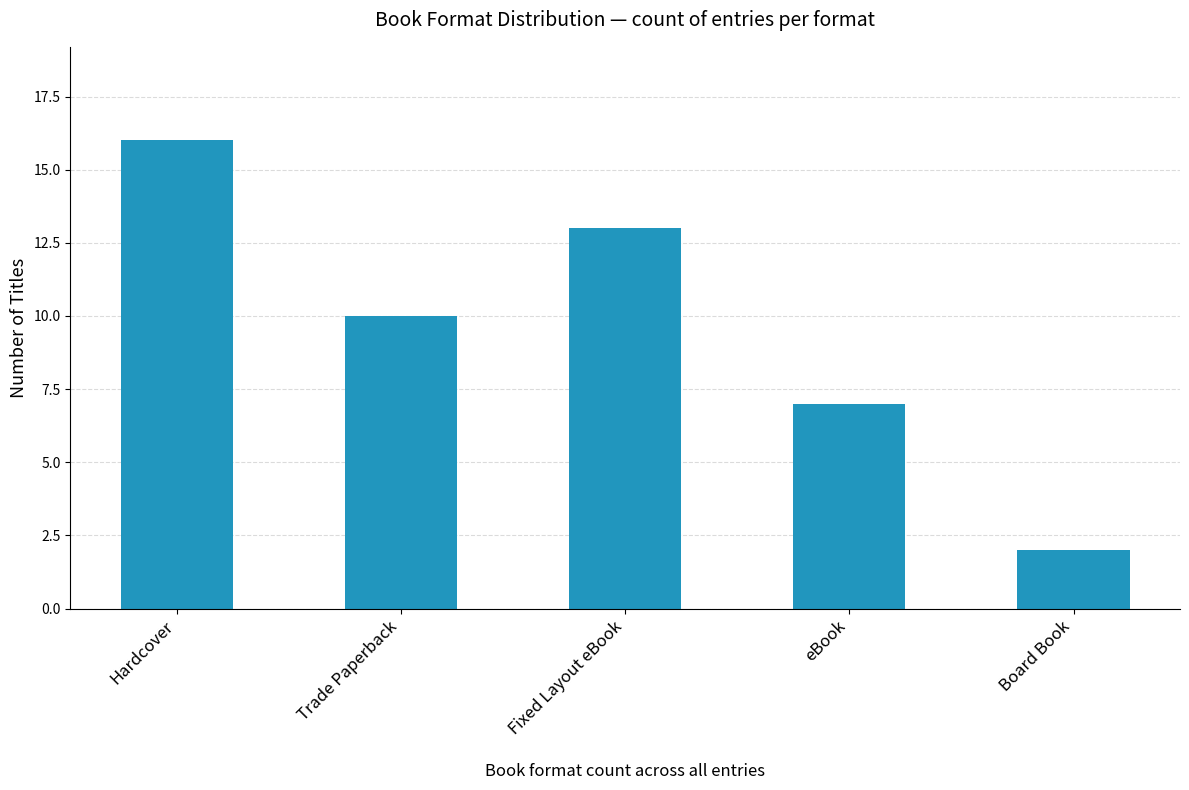

Rank the categories by value from lowest to highest.

Board Book, eBook, Trade Paperback, Fixed Layout eBook, Hardcover